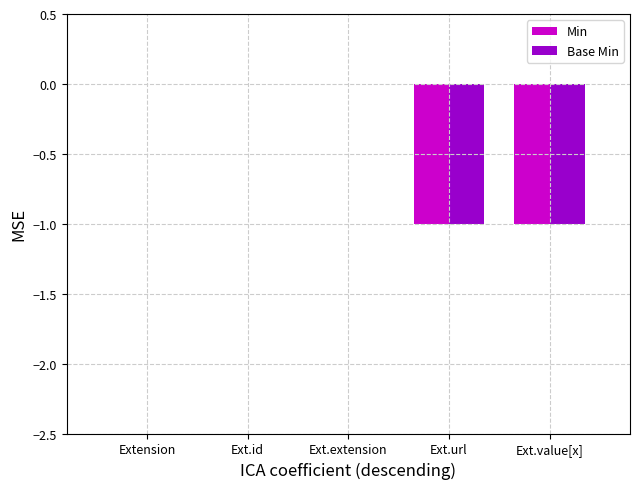

How many data points does each series have?

5